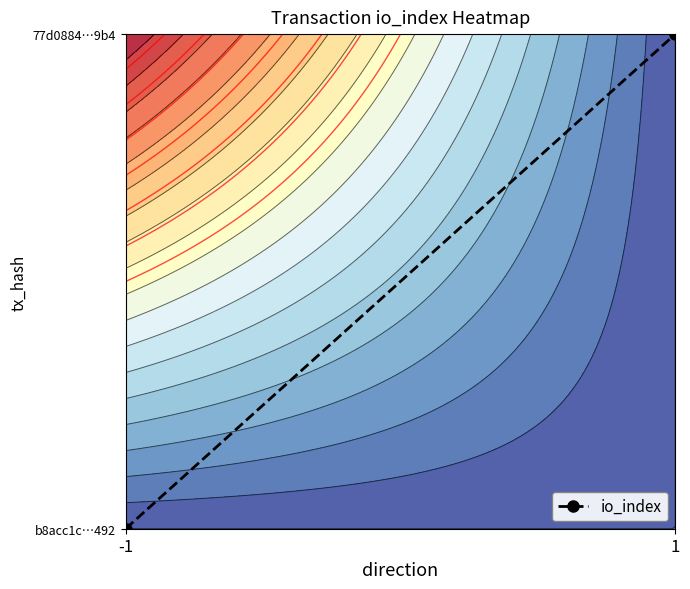

Reading left to right, what are all the values shown in this chart?

-1=0	1=1